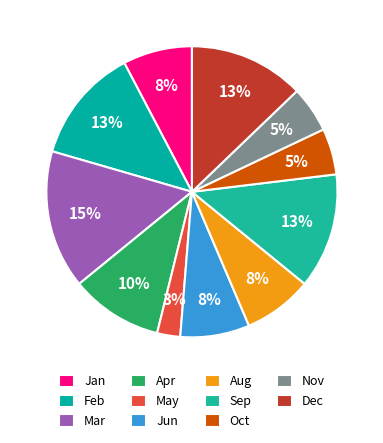

To the nearest percent, what is the average slice percentage?

9%